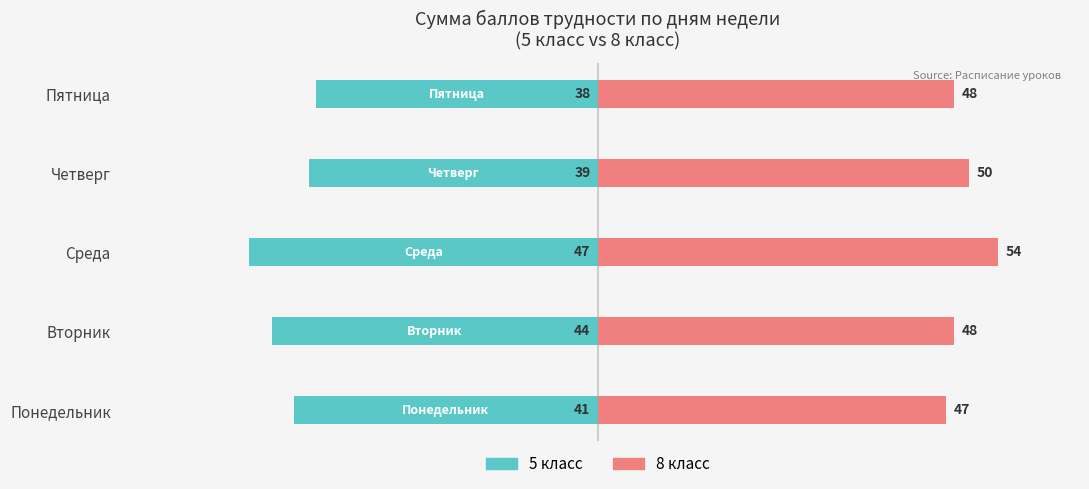

Rank the series at Пятница from highest to lowest value.

8 класс, 5 класс